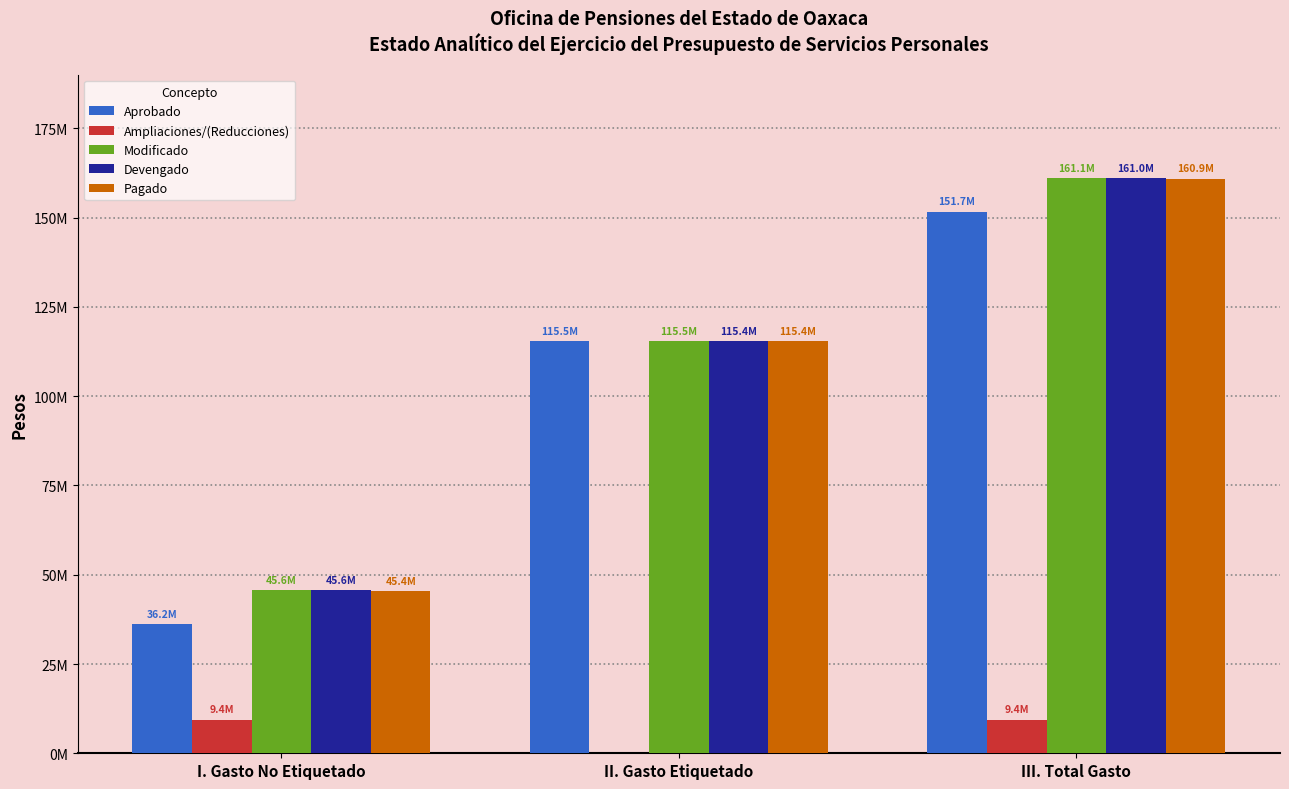

Rank the series by their maximum value, from highest to lowest.

Modificado, Devengado, Pagado, Aprobado, Ampliaciones/(Reducciones)